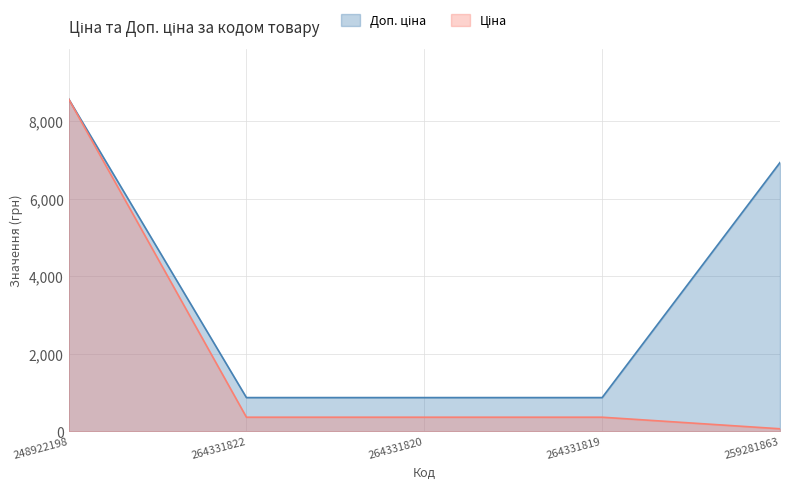

At which category is the sum across all series the highest?

248922198